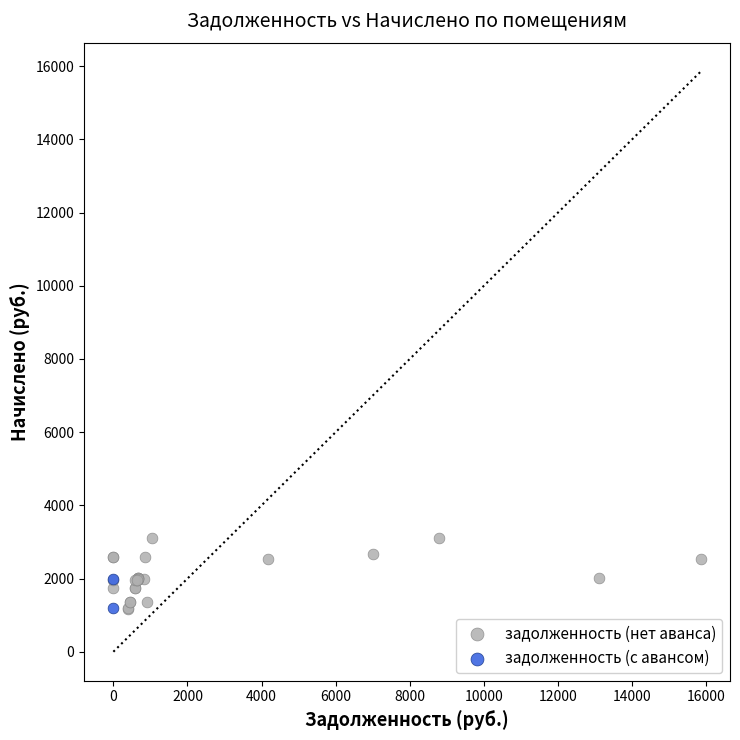

What are all the series names shown in the legend?

задолженность (нет аванса), задолженность (с авансом)